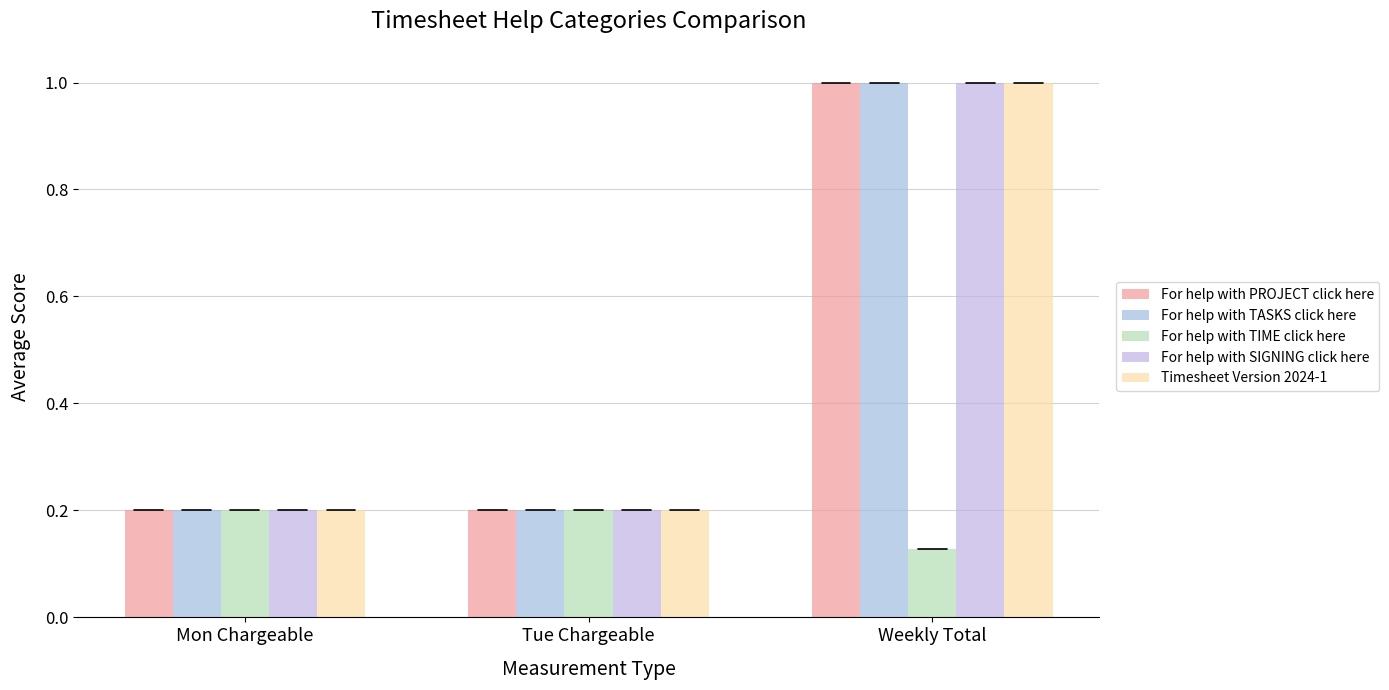

Which has a higher value, Tue Chargeable or Weekly Total?

Weekly Total